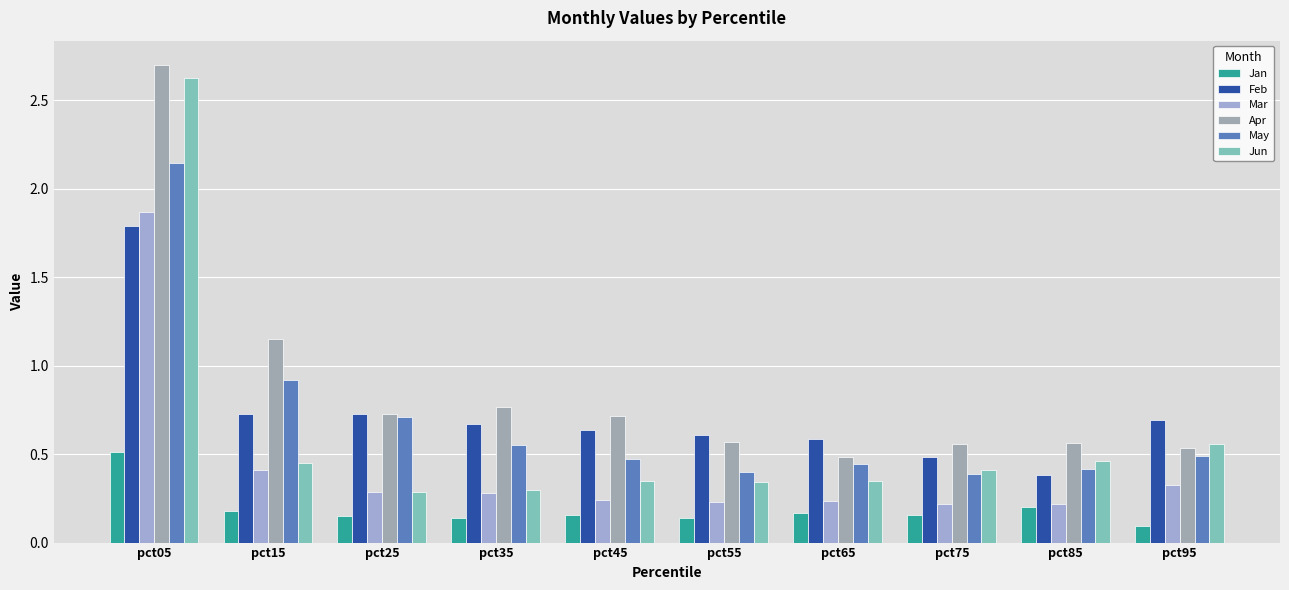

Rank the series by their maximum value, from highest to lowest.

Apr, Jun, May, Mar, Feb, Jan